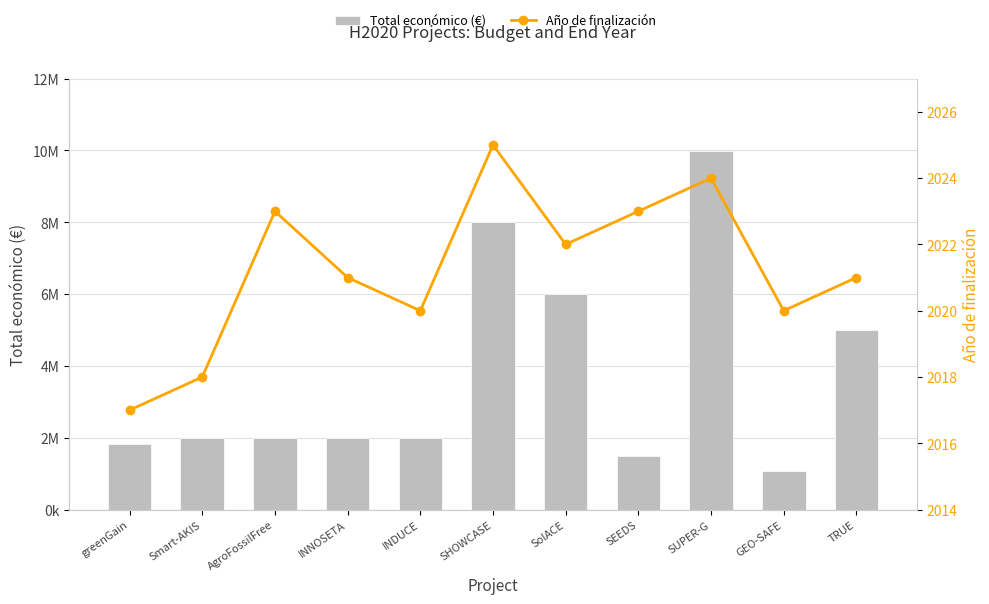

What is the label of the 9th bar from the right?

AgroFossilFree